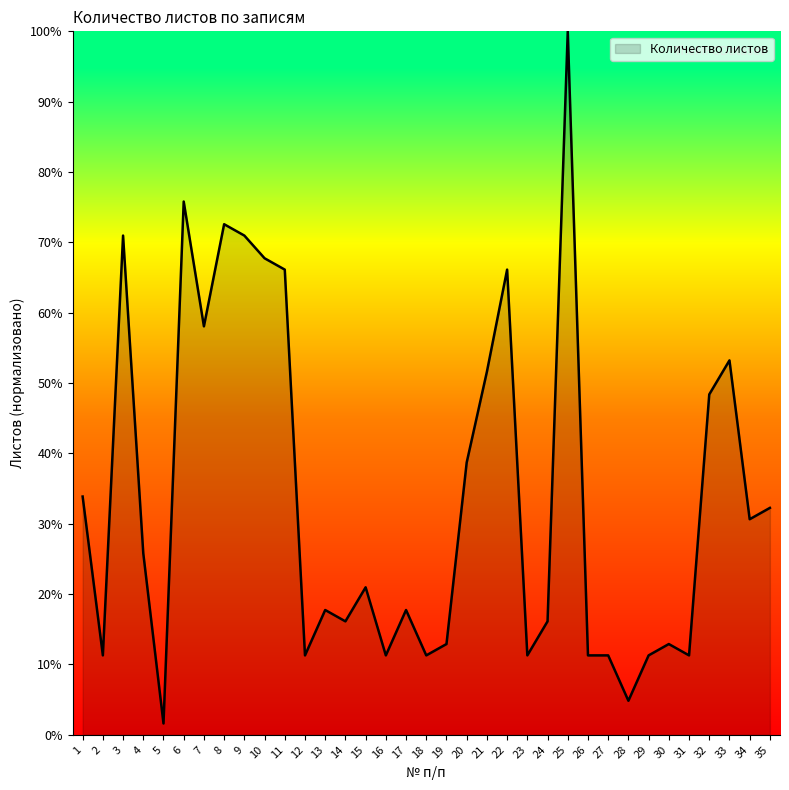

What is the greatest value displayed?

100.0